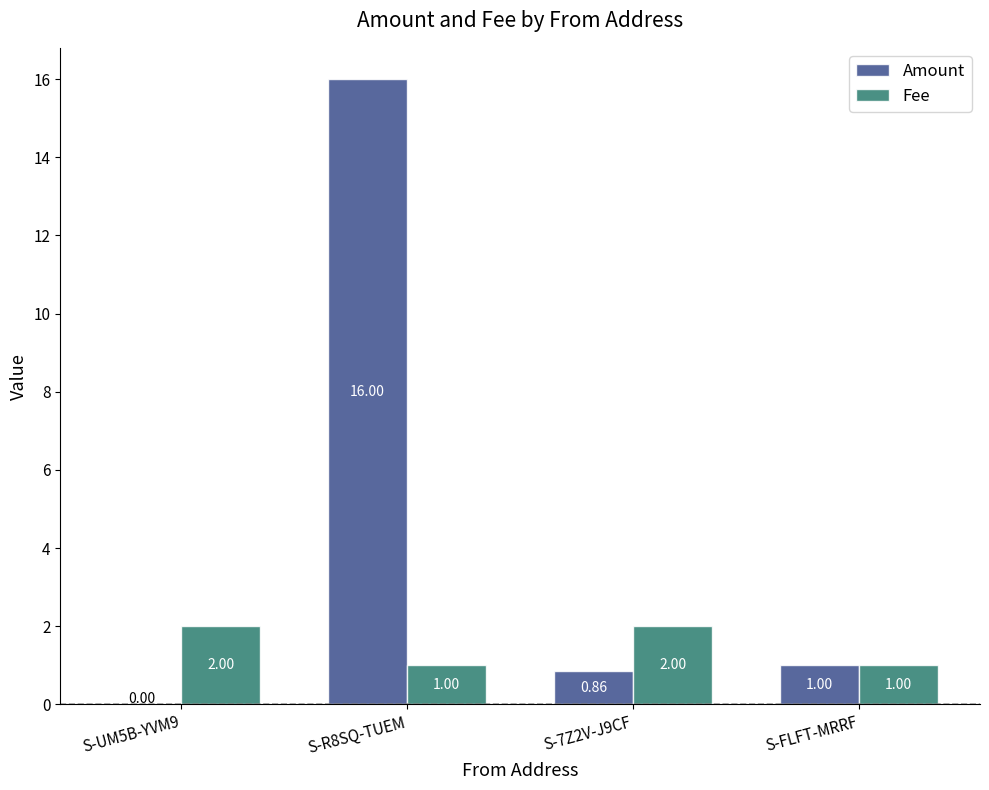

At which label does Amount first exceed 1?

S-R8SQ-TUEM